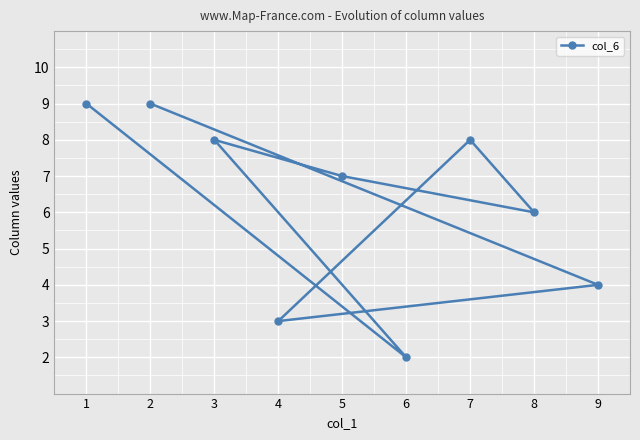

How many interior local valleys (lower than both neighbors) does the data have?

3